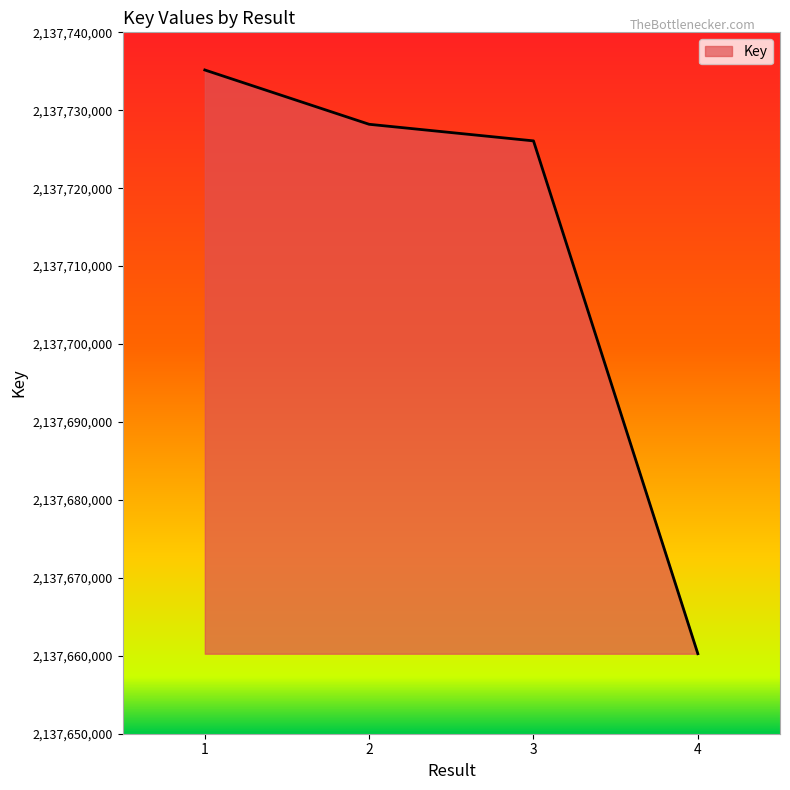

How many lines are shown in the chart?

1